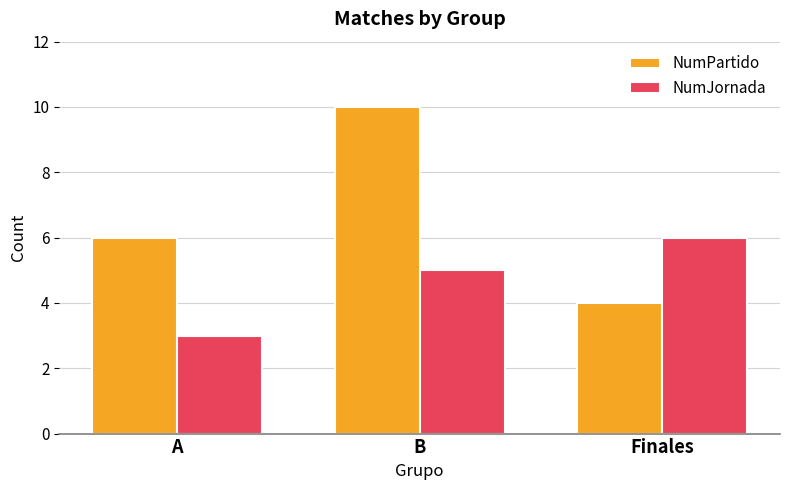

Reading right to left, list all the values displayed in this chart.

NumPartido: Finales=4	B=10	A=6
NumJornada: Finales=6	B=5	A=3